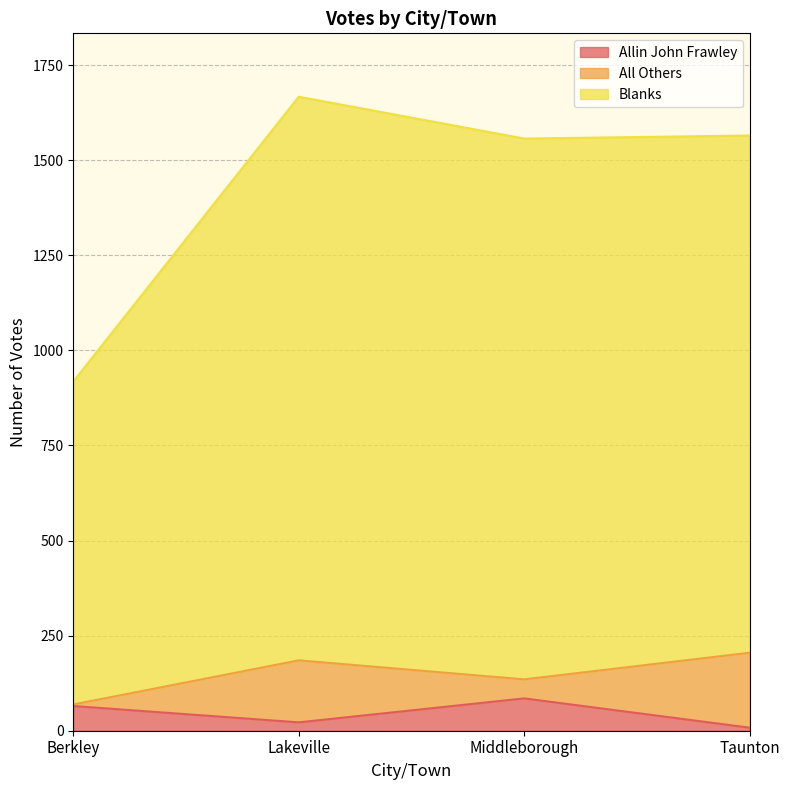

How many lines are shown in the chart?

3